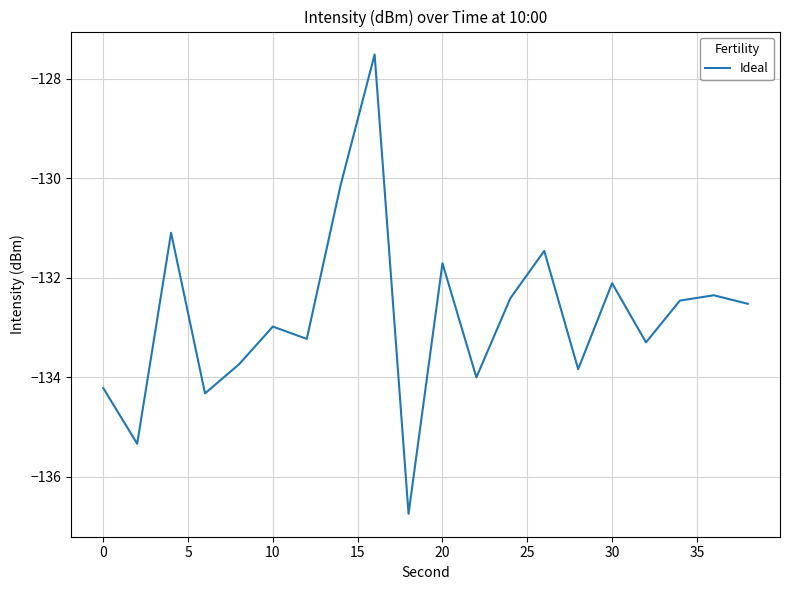

What is the smallest value displayed?

-136.7